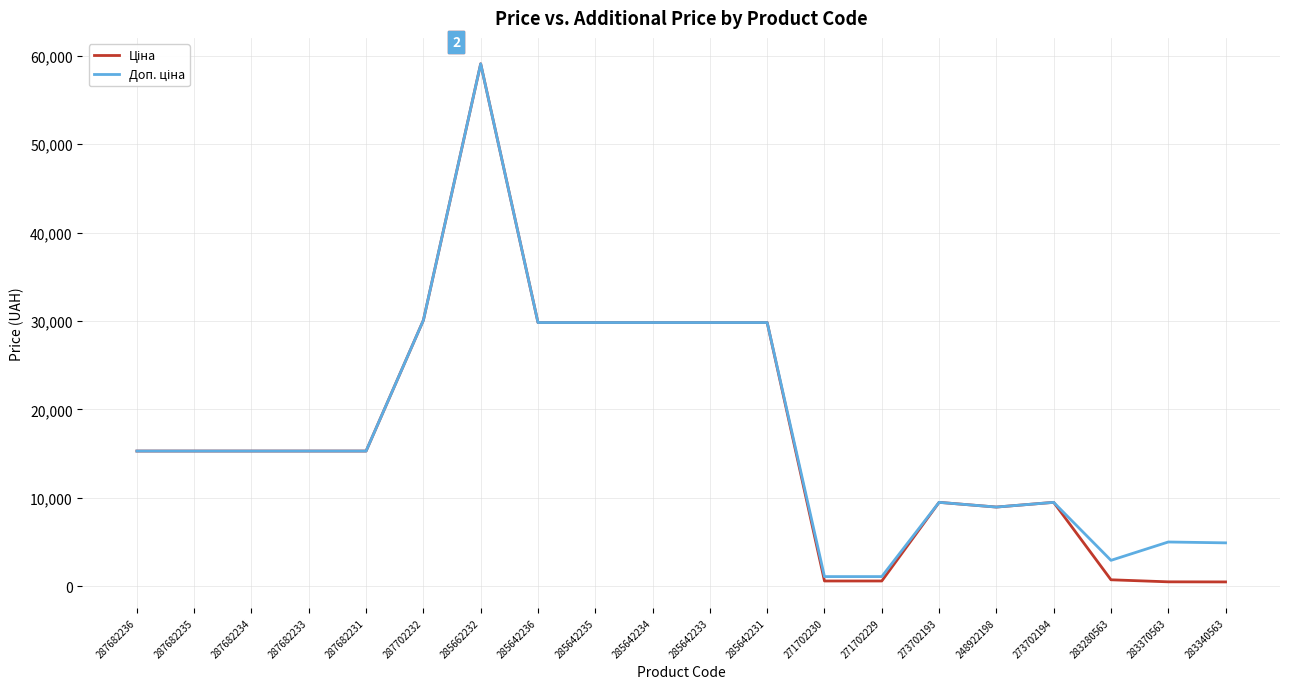

What is the total value across all series at 287682235?

30576.0